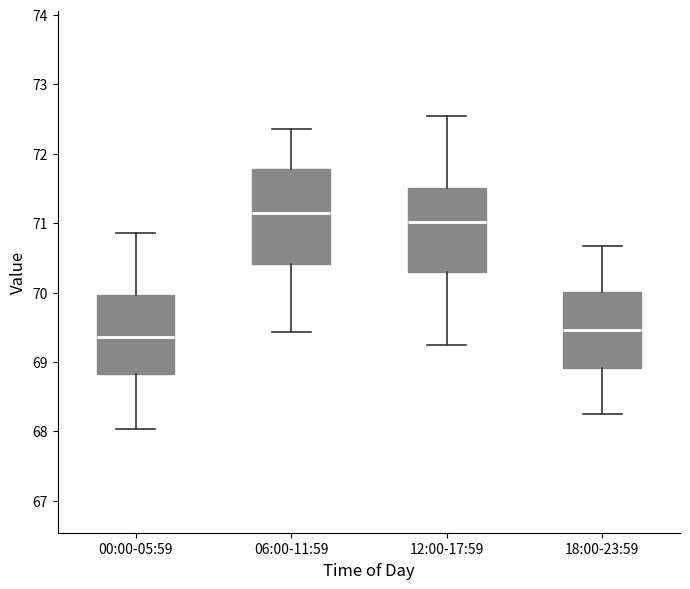

Which box is the tallest, from its lower edge to its upper edge?

06:00-11:59